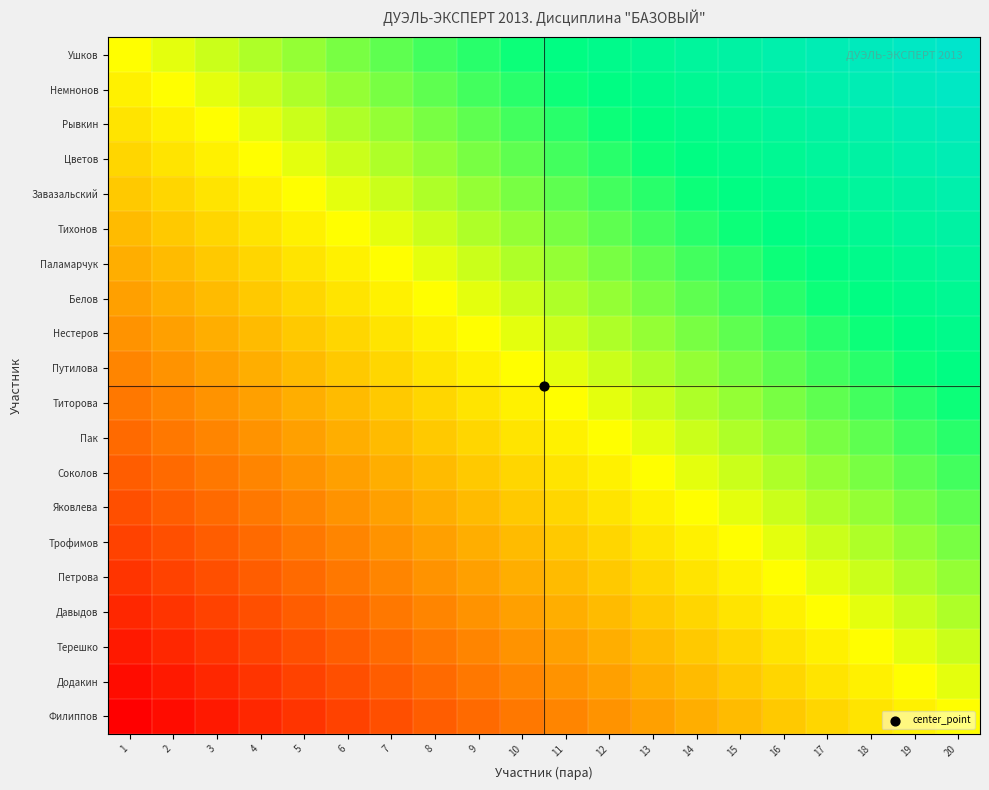

Count the number of data series in this chart.

20